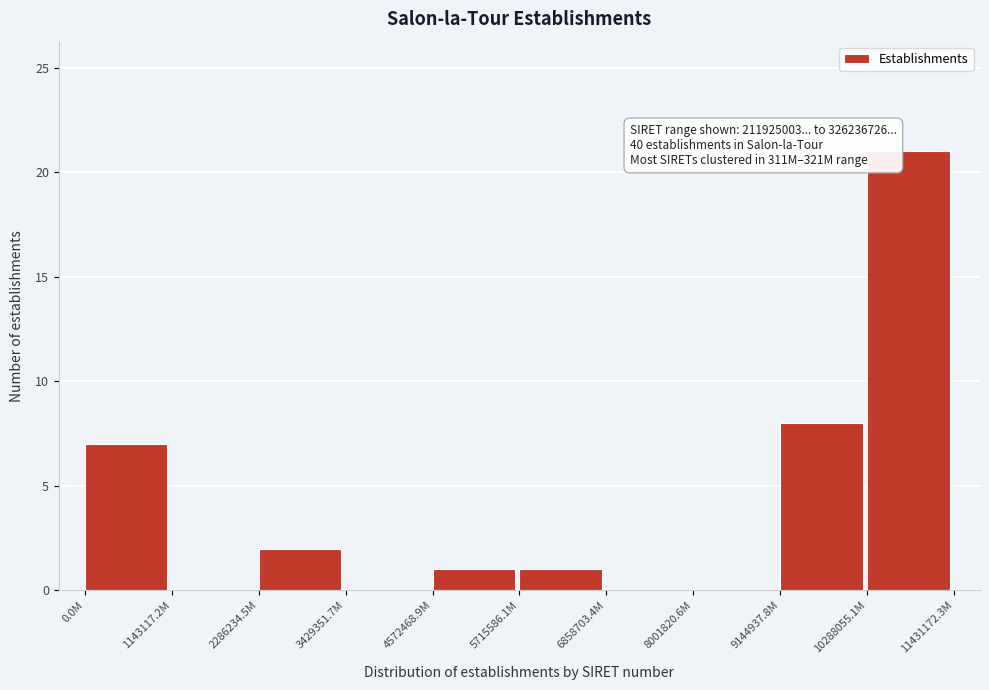

Reading right to left, transcribe all the data shown in this chart.

10288055.1M=21	9144937.8M=8	8001820.6M=0	6858703.4M=0	5715586.1M=1	4572468.9M=1	3429351.7M=0	2286234.5M=2	1143117.2M=0	0.0M=7